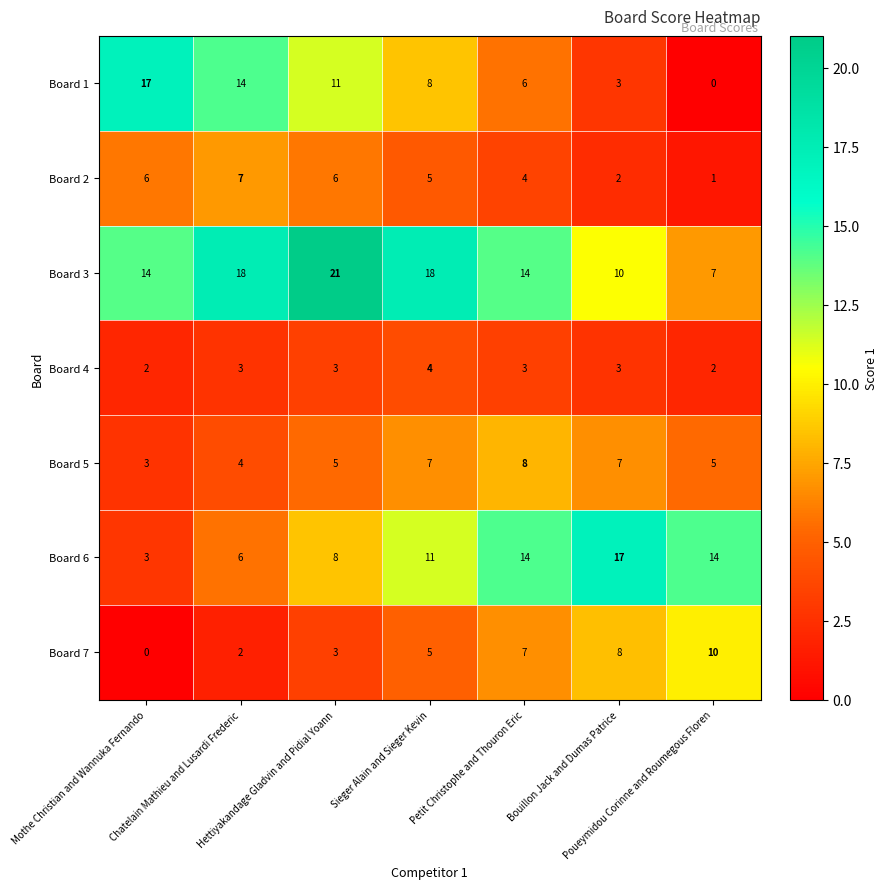

What is the spread (max minus min) of values at Sieger Alain and Sieger Kevin?

14